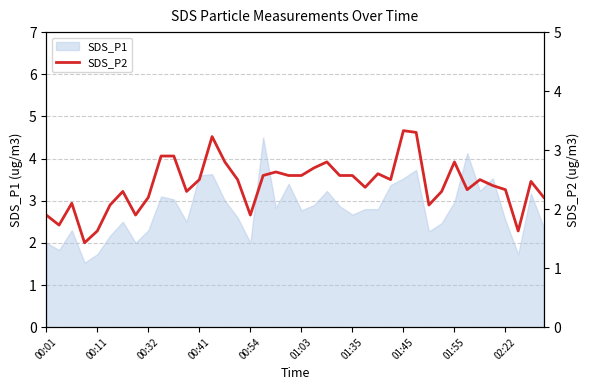

The SDS_P1 series shows 1.7 at 00:11. True or false?

True